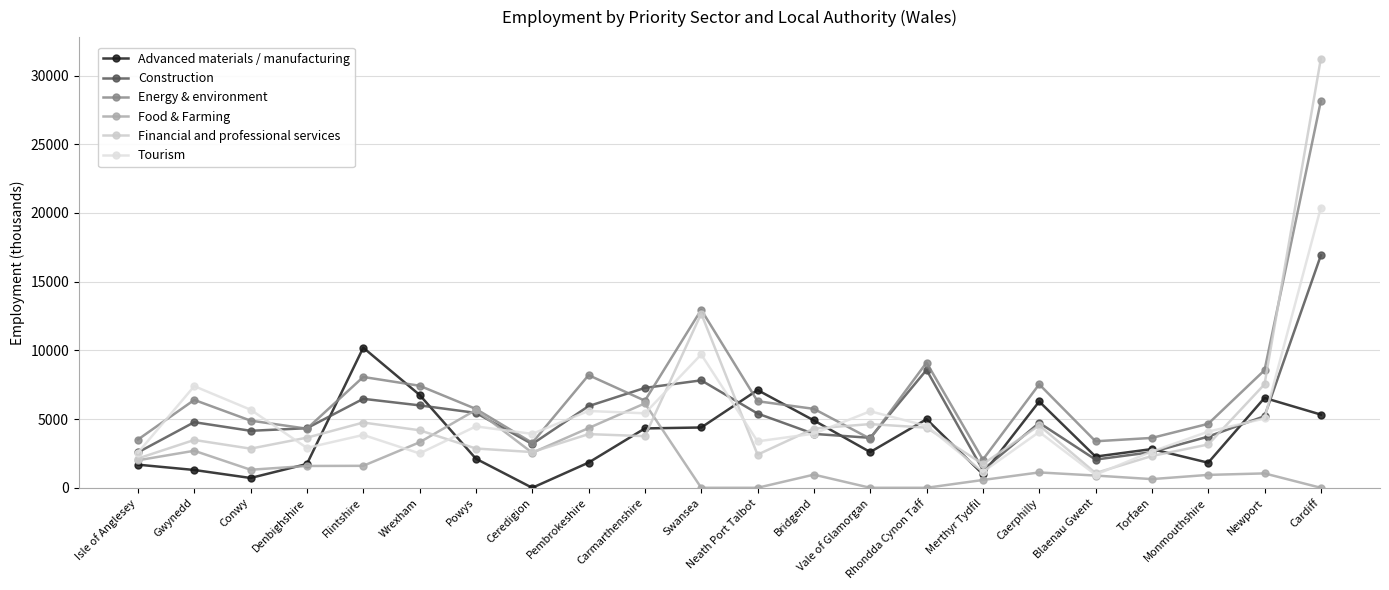

How many lines are shown in the chart?

6